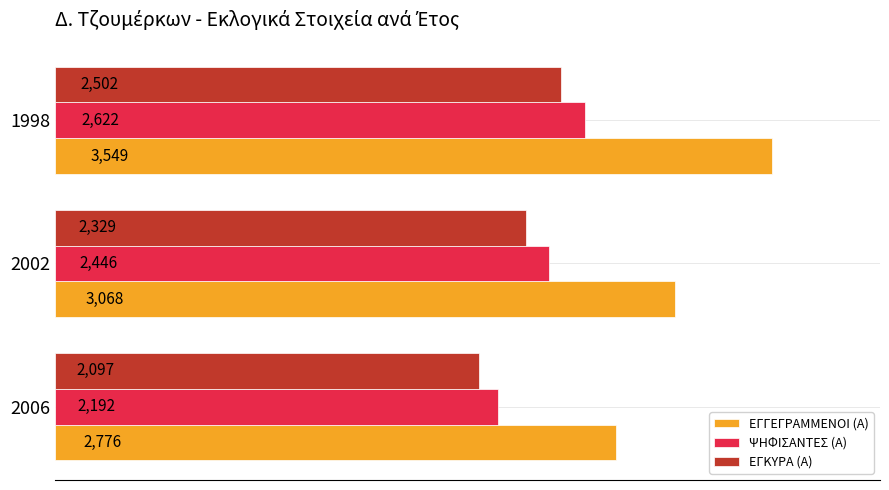

Which series has the largest range (max minus min)?

ΕΓΓΕΓΡΑΜΜΕΝΟΙ (Α)